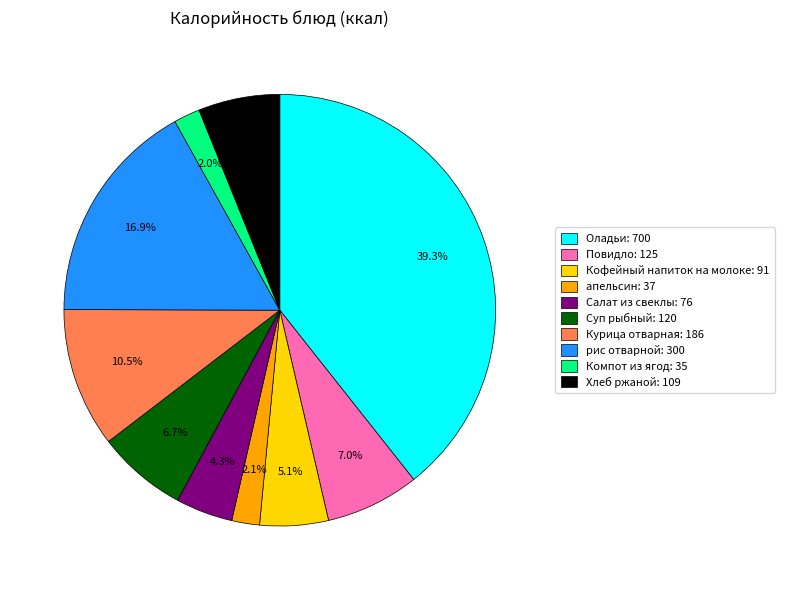

Which slice is the largest?

Оладьи